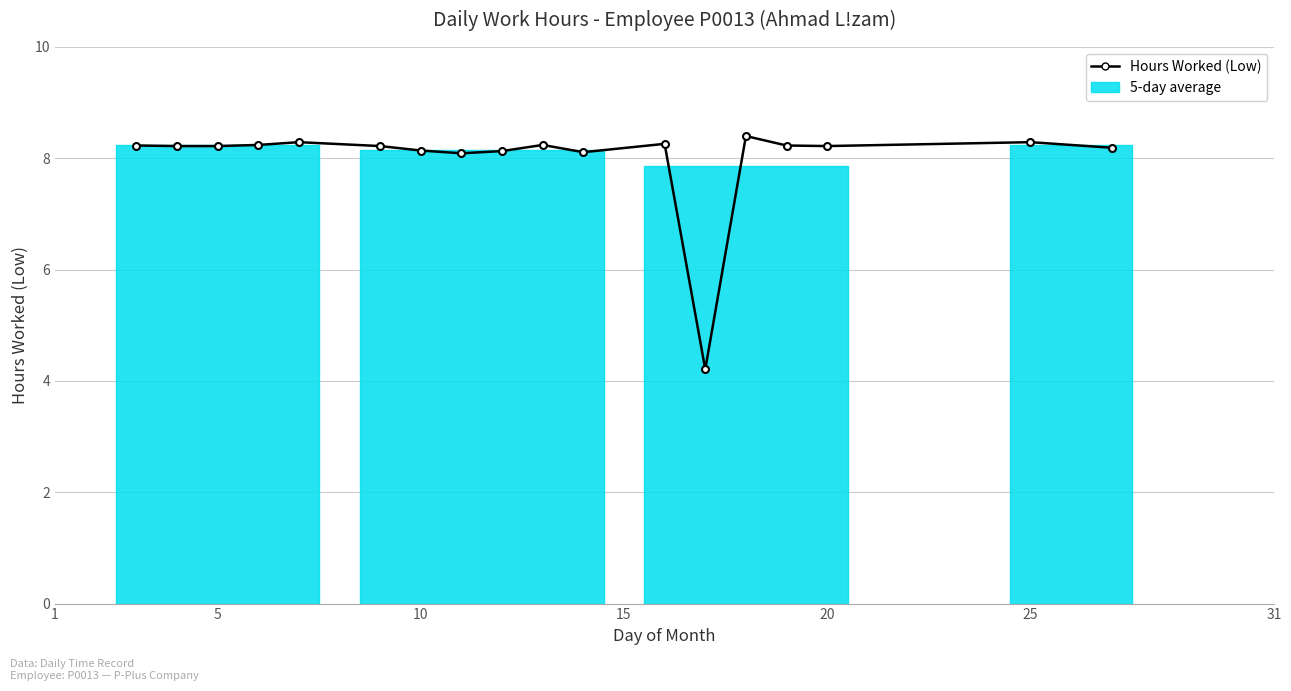

How many values exceed 8?

17